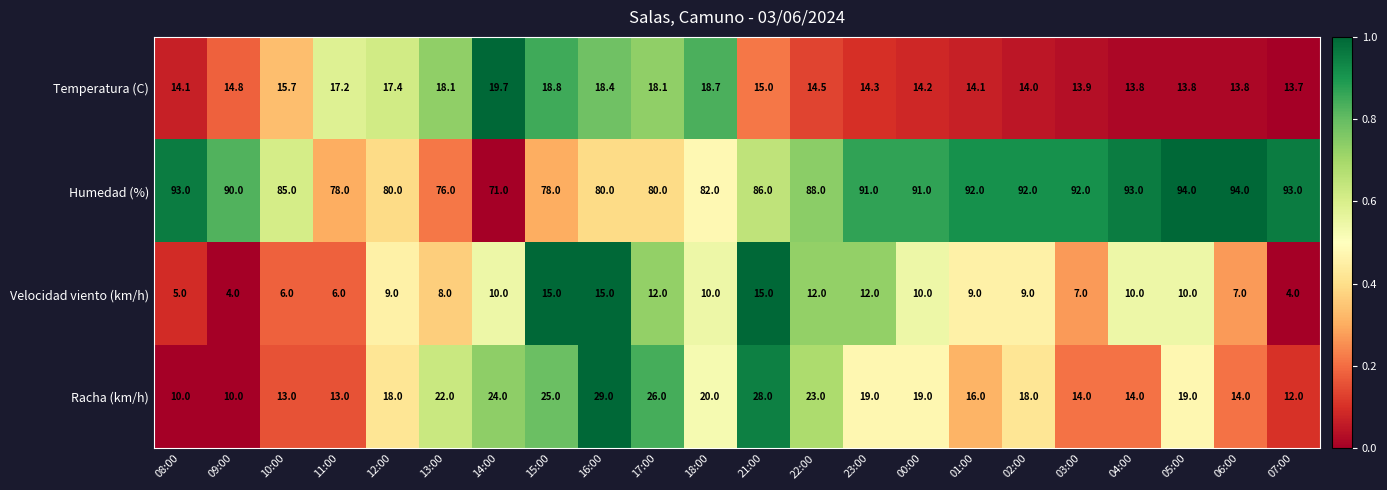

What value does the Humedad (%) series have at 16:00?

80.0